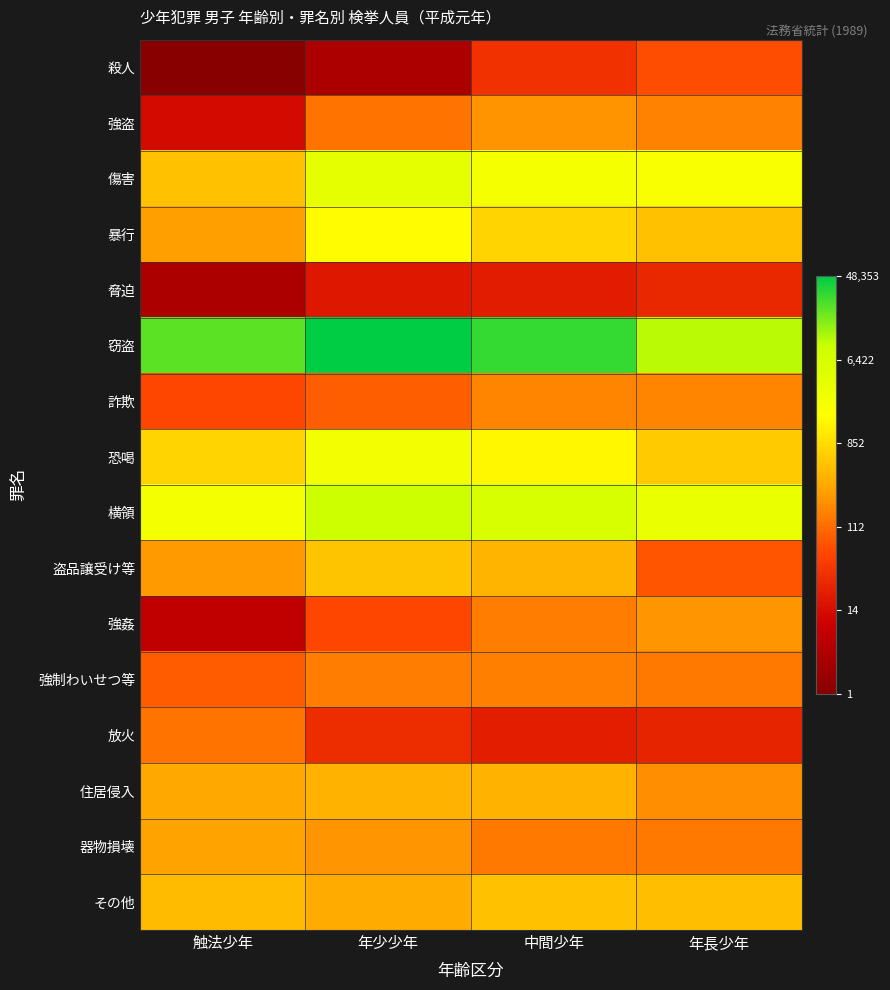

Reading left to right, transcribe all the data shown in this chart.

殺人: 触法少年=0.7	年少少年=1.6	中間少年=3.6	年長少年=4.2
強盗: 触法少年=2.6	年少少年=4.9	中間少年=5.4	年長少年=5.1
傷害: 触法少年=6.2	年少少年=8.2	中間少年=7.7	年長少年=7.6
暴行: 触法少年=5.6	年少少年=7.3	中間少年=6.6	年長少年=6.2
脅迫: 触法少年=1.6	年少少年=2.9	中間少年=3.1	年長少年=3.4
窃盗: 触法少年=10.0	年少少年=10.8	中間少年=10.3	年長少年=9.2
詐欺: 触法少年=4.1	年少少年=4.5	中間少年=5.1	年長少年=5.1
恐喝: 触法少年=6.6	年少少年=7.8	中間少年=7.3	年長少年=6.4
横領: 触法少年=7.8	年少少年=9.0	中間少年=8.7	年長少年=8.1
盗品譲受け等: 触法少年=5.5	年少少年=6.3	中間少年=6.0	年長少年=4.3
強姦: 触法少年=2.1	年少少年=4.1	中間少年=5.0	年長少年=5.4
強制わいせつ等: 触法少年=4.4	年少少年=5.0	中間少年=5.1	年長少年=4.9
放火: 触法少年=4.9	年少少年=3.5	中間少年=3.1	年長少年=3.3
住居侵入: 触法少年=5.7	年少少年=5.9	中間少年=5.9	年長少年=5.3
器物損壊: 触法少年=5.7	年少少年=5.4	中間少年=4.9	年長少年=4.9
その他: 触法少年=6.1	年少少年=5.7	中間少年=6.2	年長少年=6.2